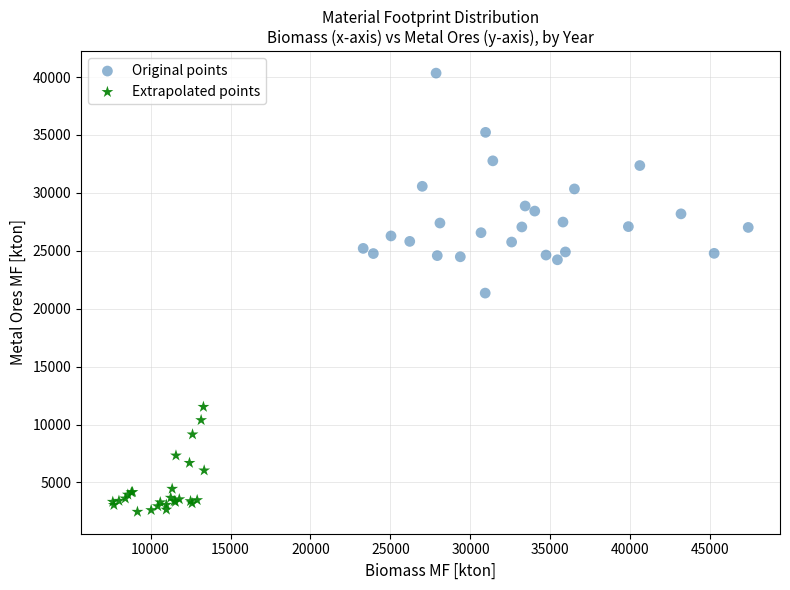

Which series reaches the minimum Y coordinate?

Extrapolated points